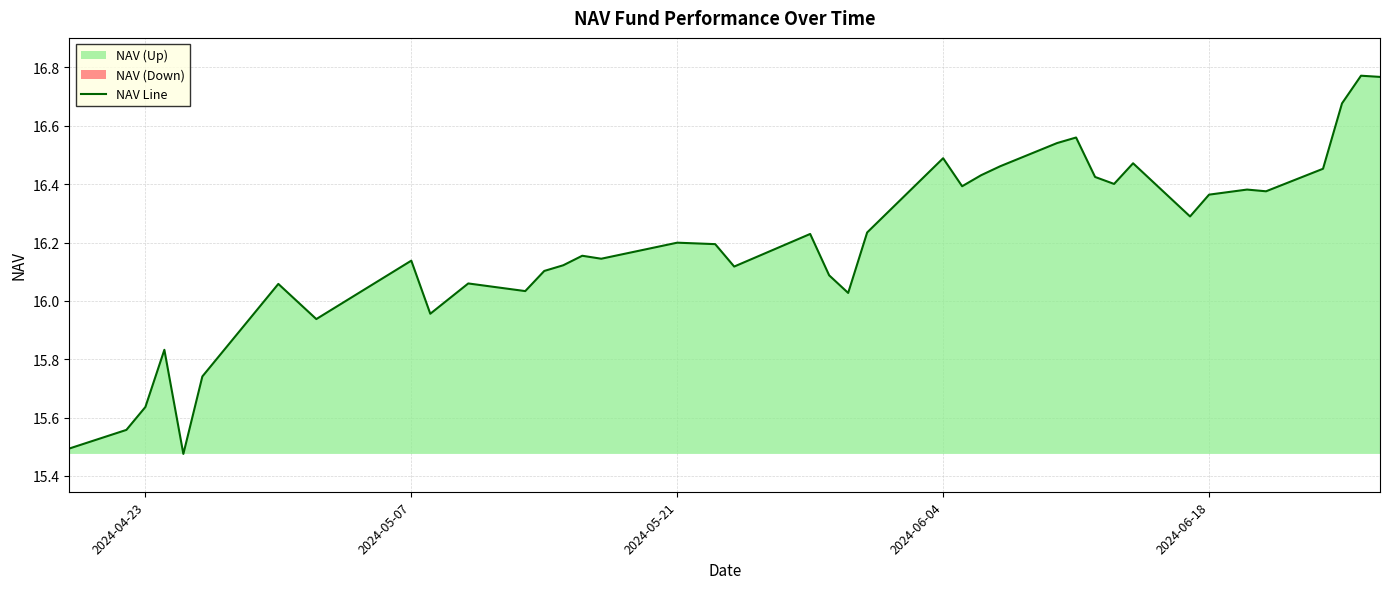

What is the difference between the maximum and second lowest values?

1.3